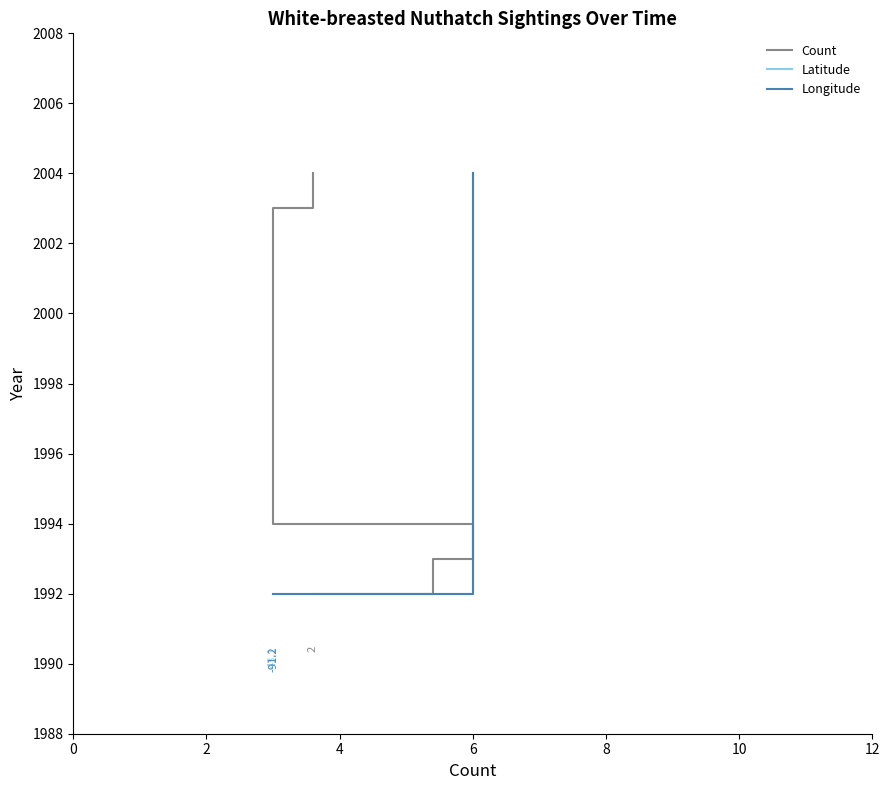

Which has a higher value, 10 or 4?

10